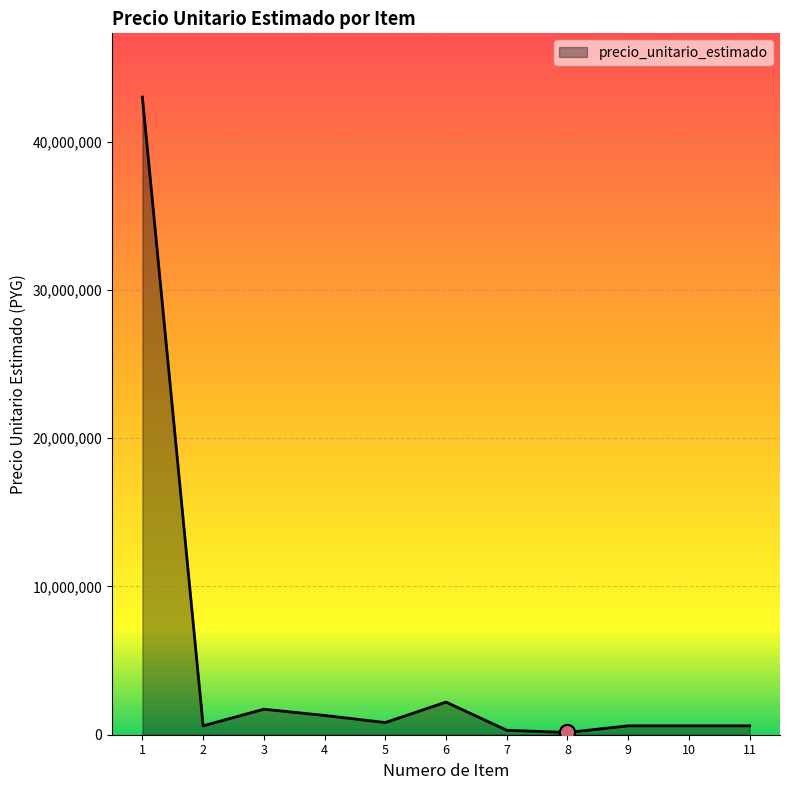

What is the ratio of the value at 11 to the value at 8?

4.0